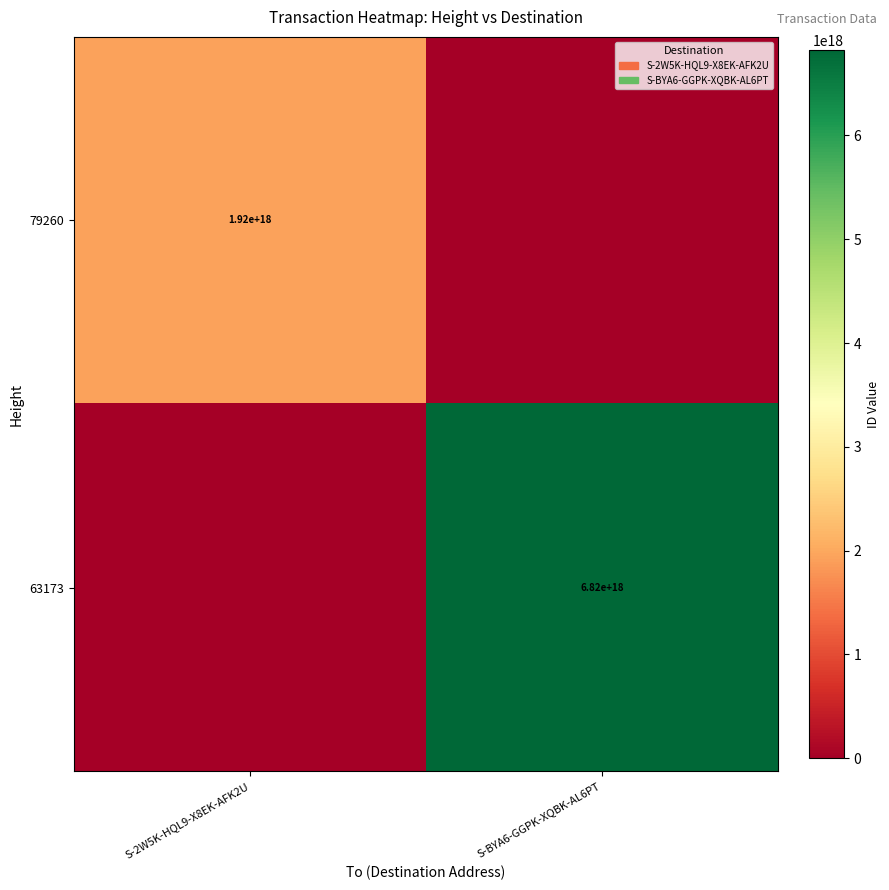

True or false: 79260 has a value of 1920000000000000000 at S-2W5K-HQL9-X8EK-AFK2U.

True